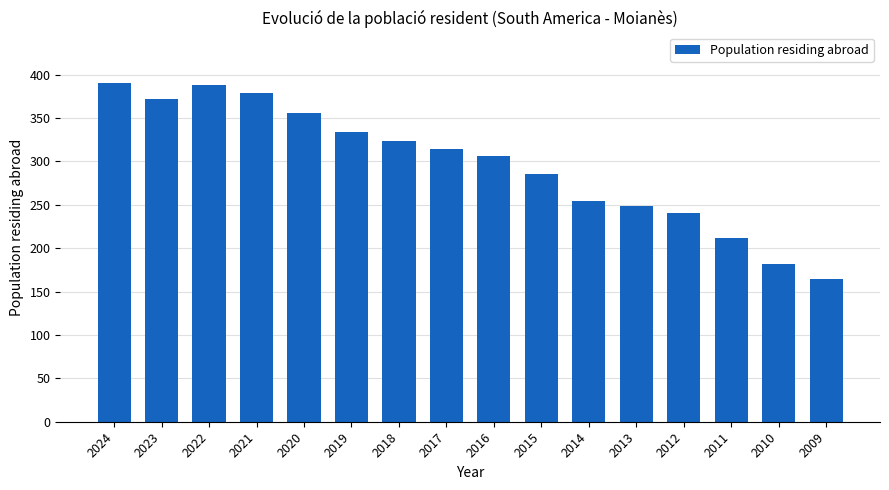

Reading right to left, list all the values displayed in this chart.

2009=165	2010=182	2011=212	2012=241	2013=248	2014=254	2015=285	2016=306	2017=314	2018=323	2019=334	2020=356	2021=379	2022=388	2023=372	2024=390